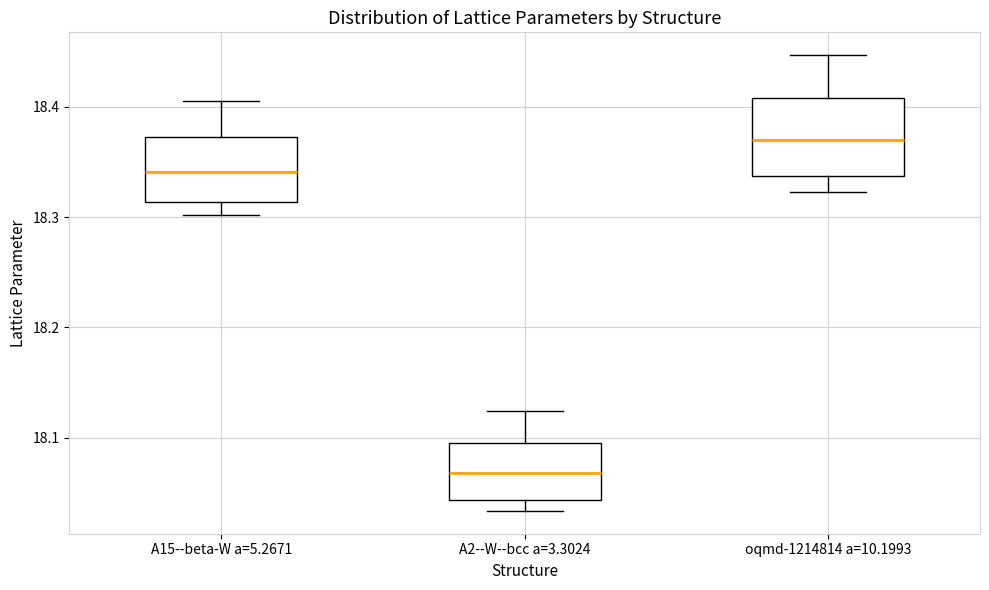

Reading left to right, read every box against the y-axis: the position of its median line, the range the box covers, and the ends of its whiskers. The values are not printed on the chart, so give them approximately, as read against the axis.

A15--beta-W a=5.2671: median 18.34, box 18.31 to 18.37, whiskers 18.30 to 18.41
A2--W--bcc a=3.3024: median 18.07, box 18.04 to 18.10, whiskers 18.03 to 18.12
oqmd-1214814 a=10.1993: median 18.37, box 18.34 to 18.41, whiskers 18.32 to 18.45